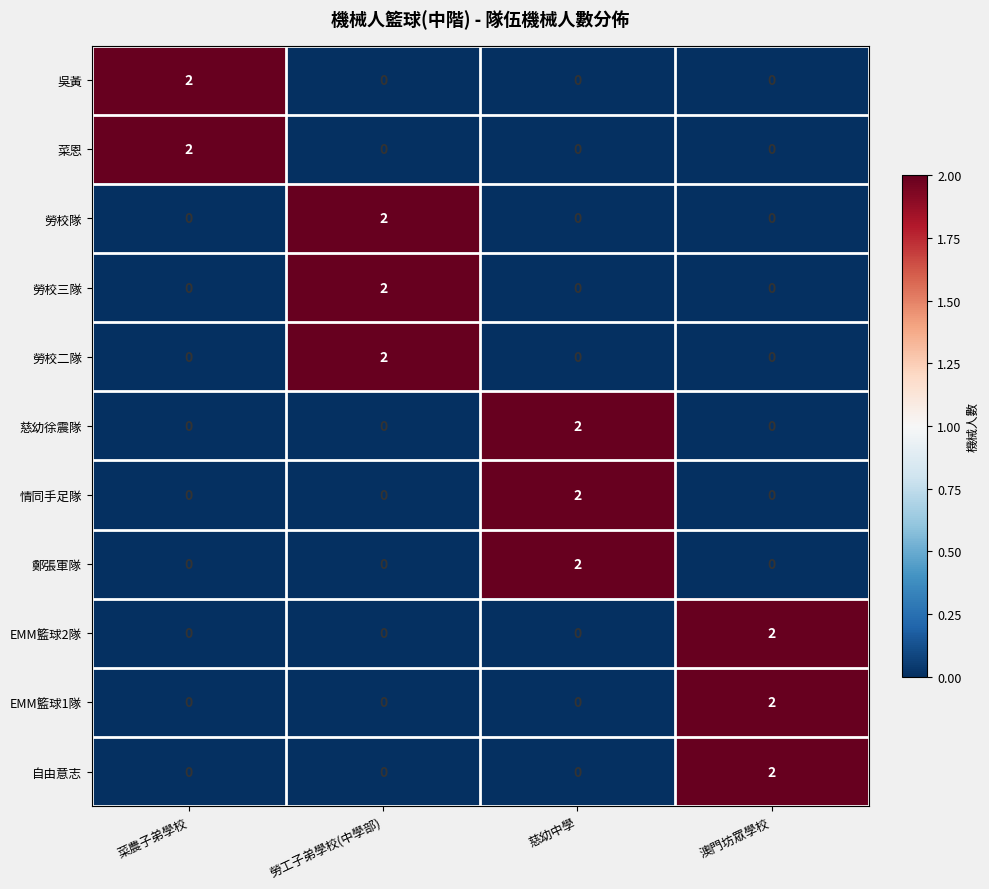

At which label does EMM籃球2隊 reach its peak?

澳門坊眾學校